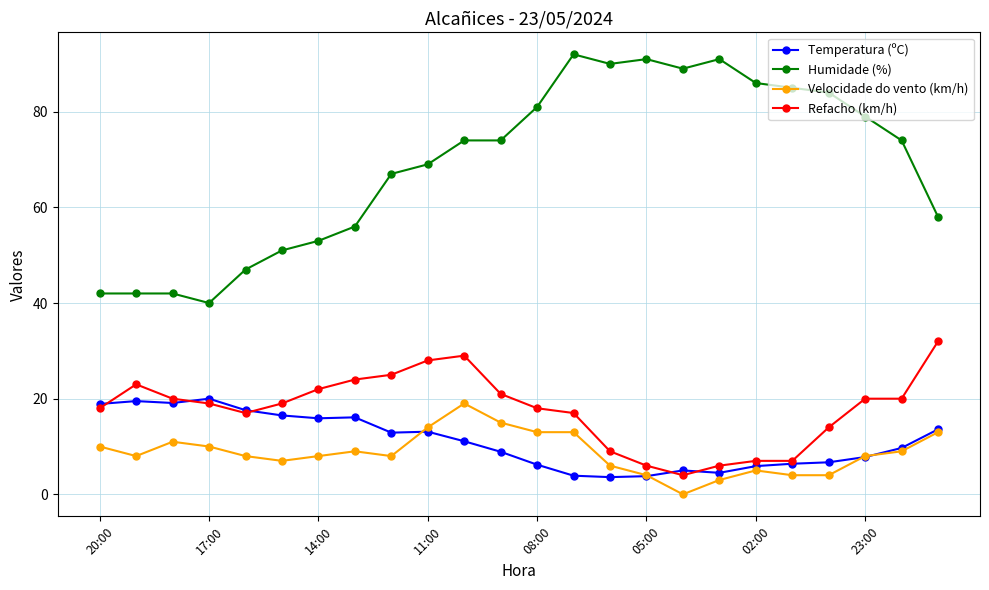

True or false: Refacho (km/h) and Temperatura (ºC) intersect in this chart.

True